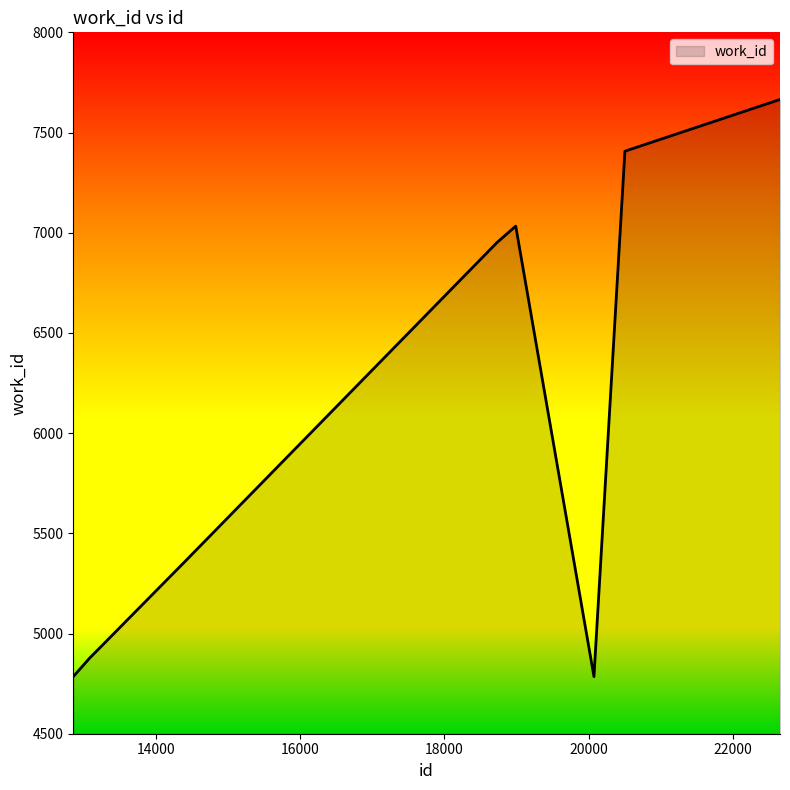

What is the smallest value displayed?

4785